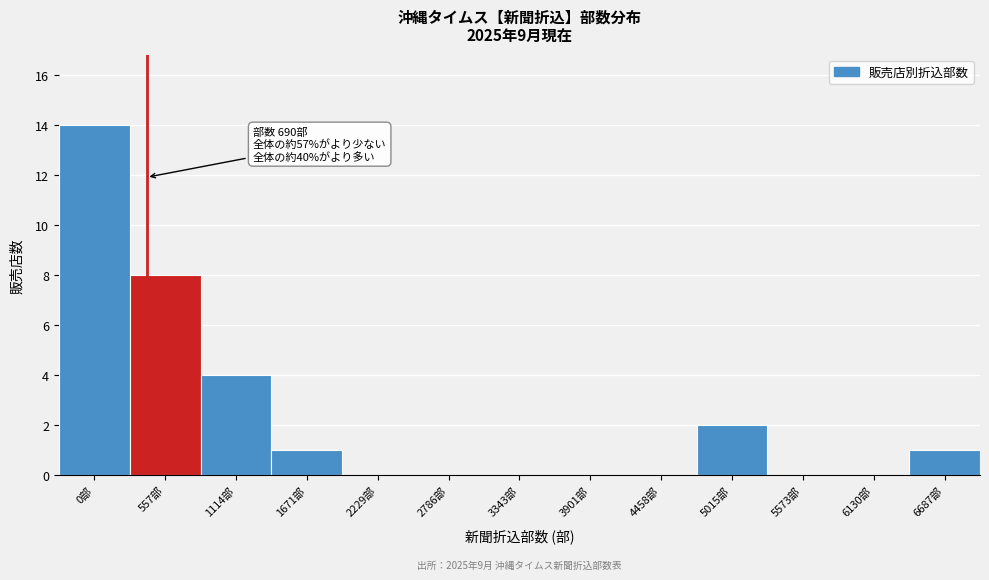

Reading left to right, transcribe all the data shown in this chart.

0部=14	557部=8	1114部=4	1671部=1	2229部=0	2786部=0	3343部=0	3901部=0	4458部=0	5015部=2	5573部=0	6130部=0	6687部=1